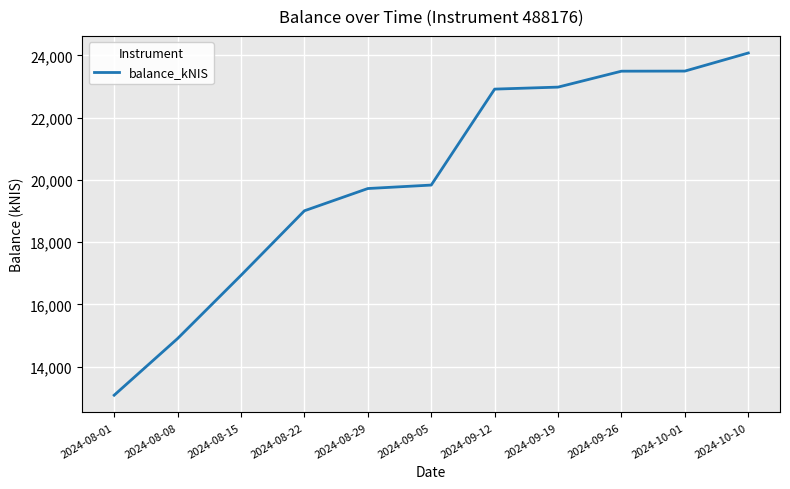

What is the difference between the values at 2024-08-08 and 2024-08-29?

4819.2